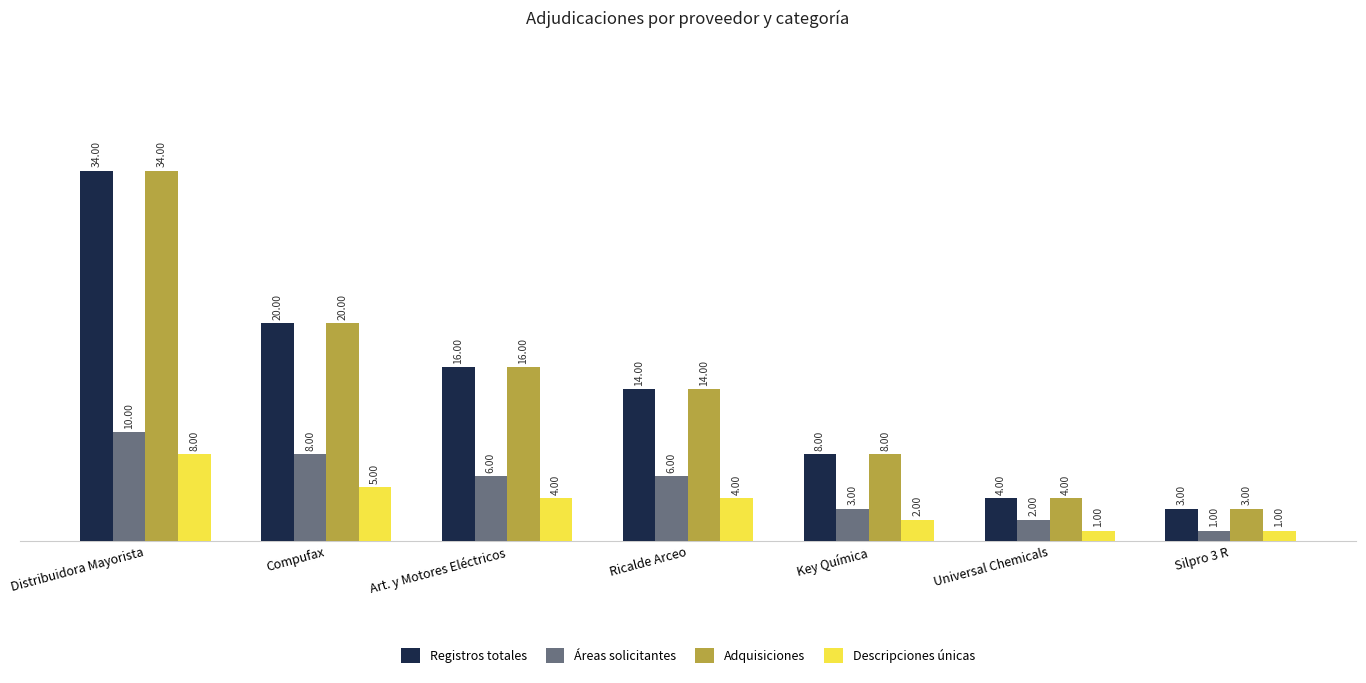

Reading right to left, list all the values displayed in this chart.

Registros totales: 3	4	8	14	16	20	34
Áreas solicitantes: 1	2	3	6	6	8	10
Adquisiciones: 3	4	8	14	16	20	34
Descripciones únicas: 1	1	2	4	4	5	8